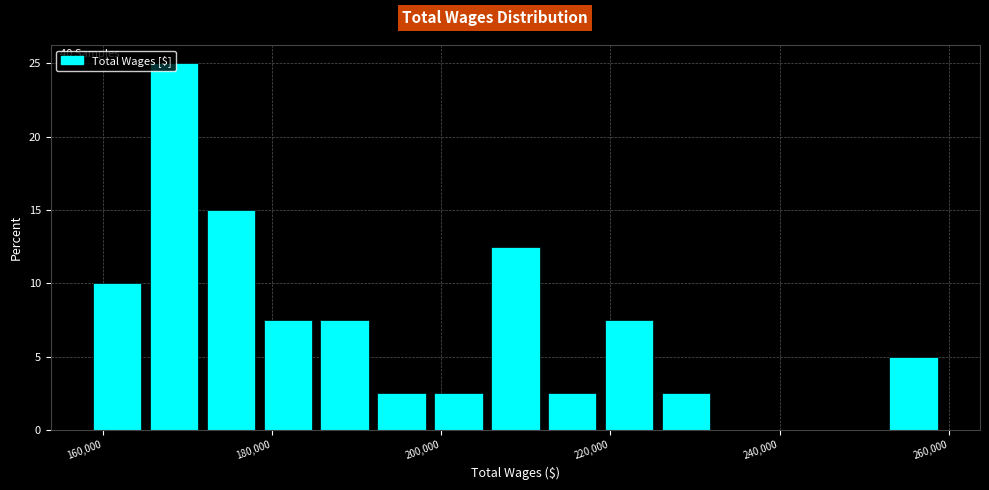

Around what value on the x-axis is the tallest bar? Give the approximate position of its centre, as read against the axis.

168000